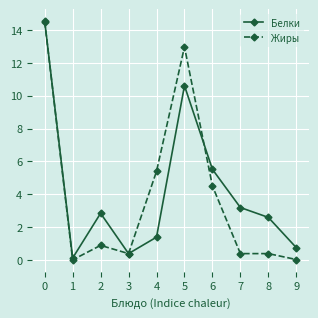

What is the sum of all Белки values?

42.0